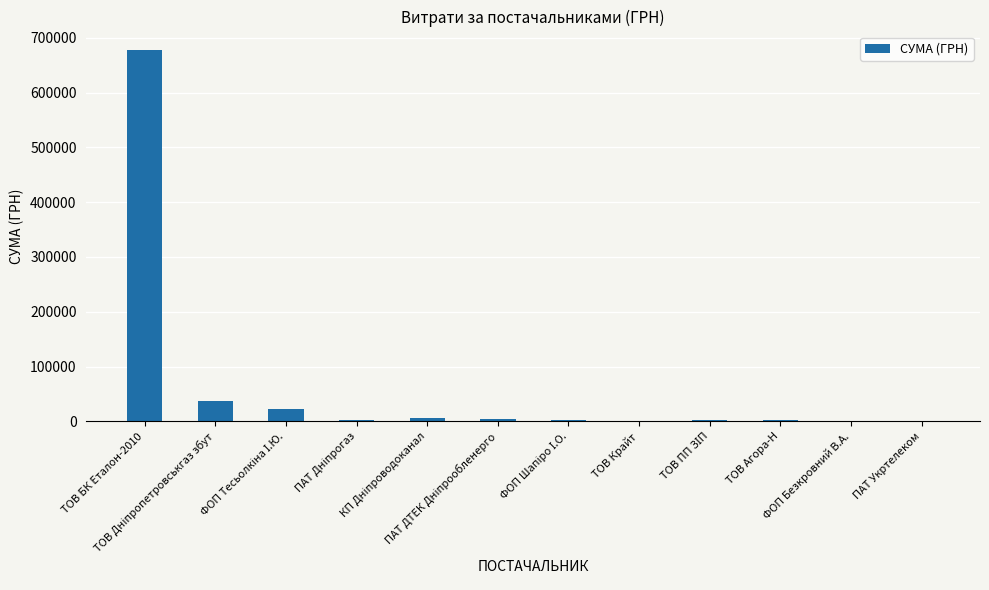

What is the sum of all values?

757494.6